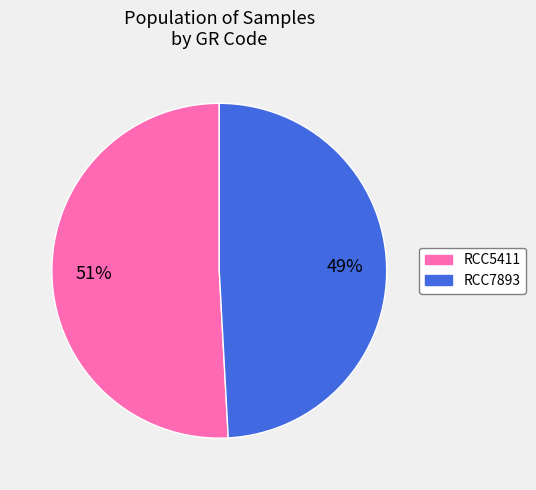

Is there any slice that represents more than half of the pie?

Yes